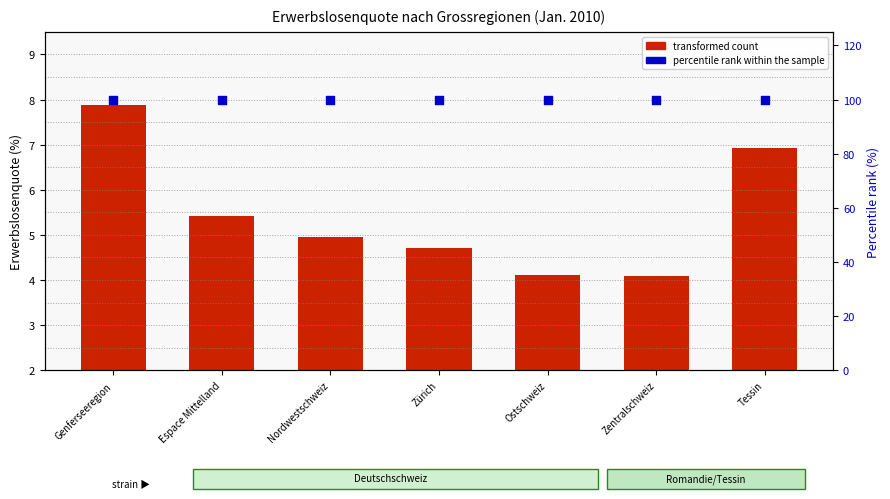

Which series has the largest total across all categories?

percentile rank within the sample